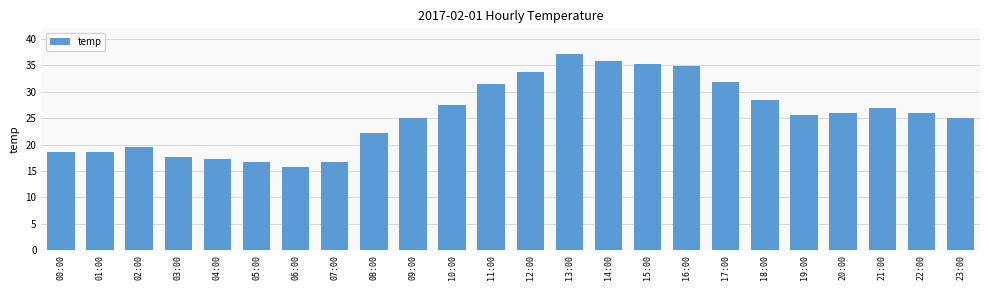

Approximately how many times larger is the value at 09:00 compared to 01:00?

1.3